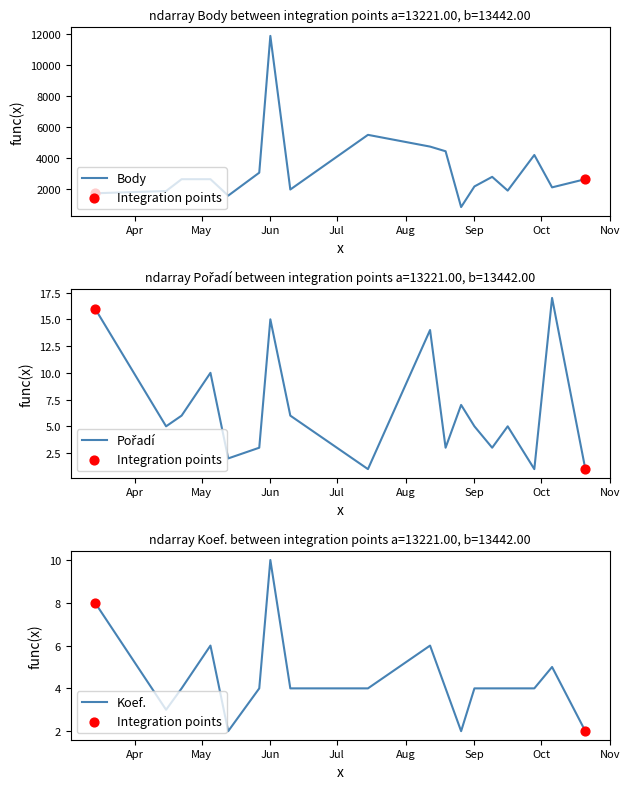

Which series has the largest Y range (max minus min)?

Body